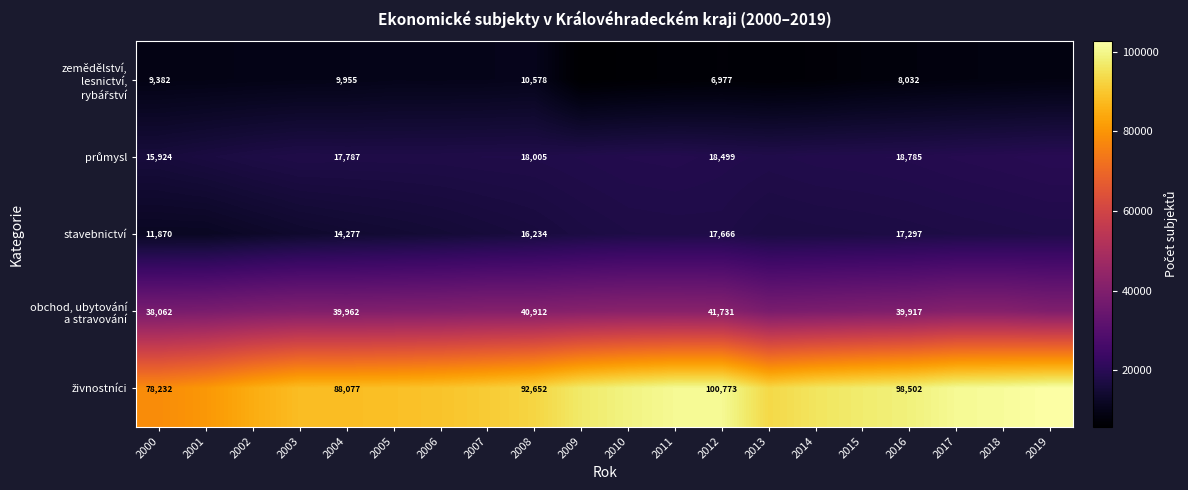

Rank the categories by zemědělství, lesnictví, rybářství value from highest to lowest.

2008, 2007, 2005, 2006, 2004, 2003, 2002, 2001, 2000, 2019, 2018, 2017, 2016, 2015, 2014, 2012, 2013, 2011, 2010, 2009